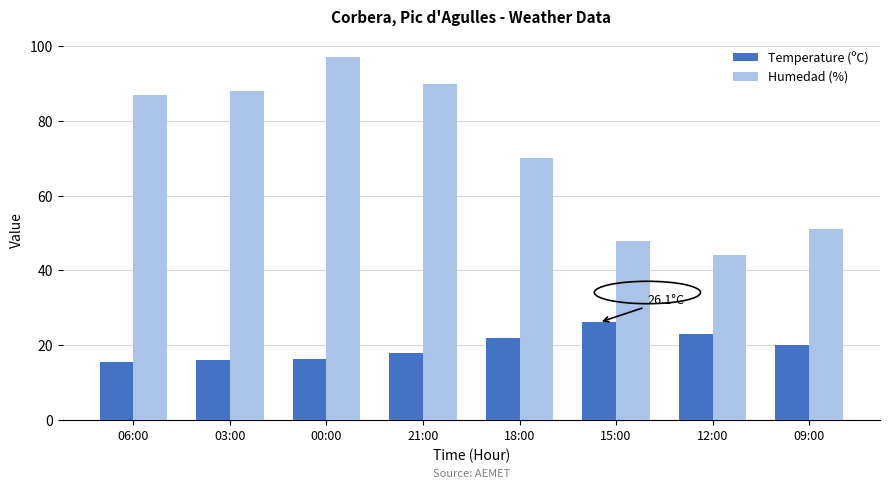

Which series has the widest spread of values?

Humedad (%)